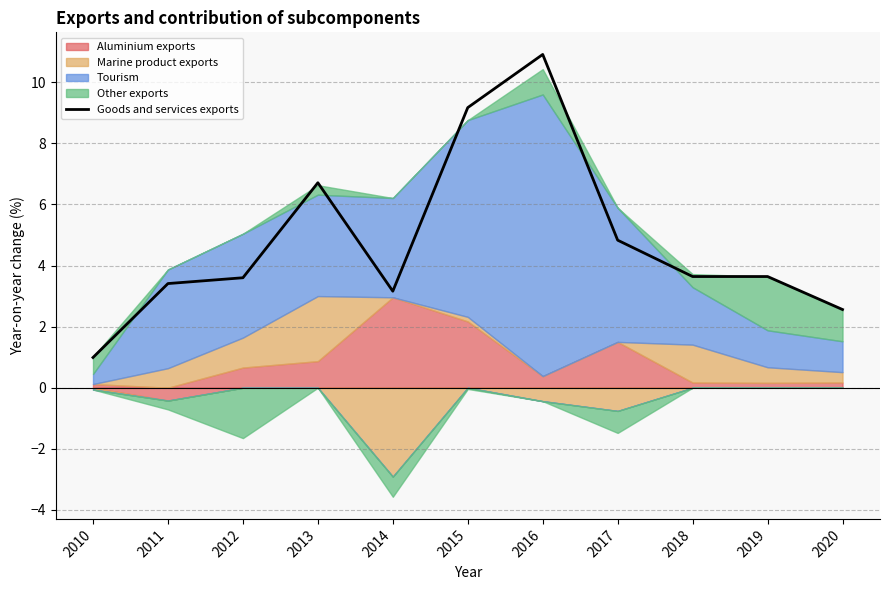

How many lines are shown in the chart?

1